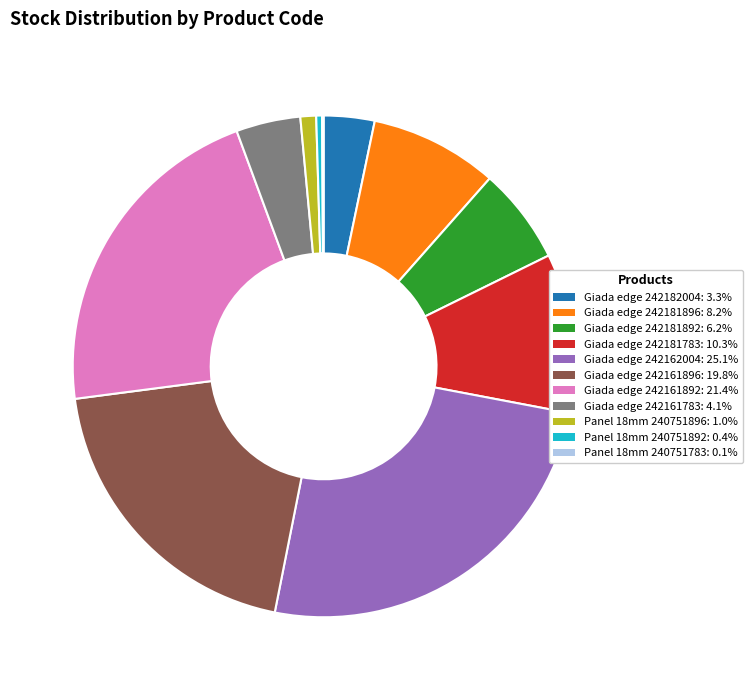

Does any single category account for the majority?

No